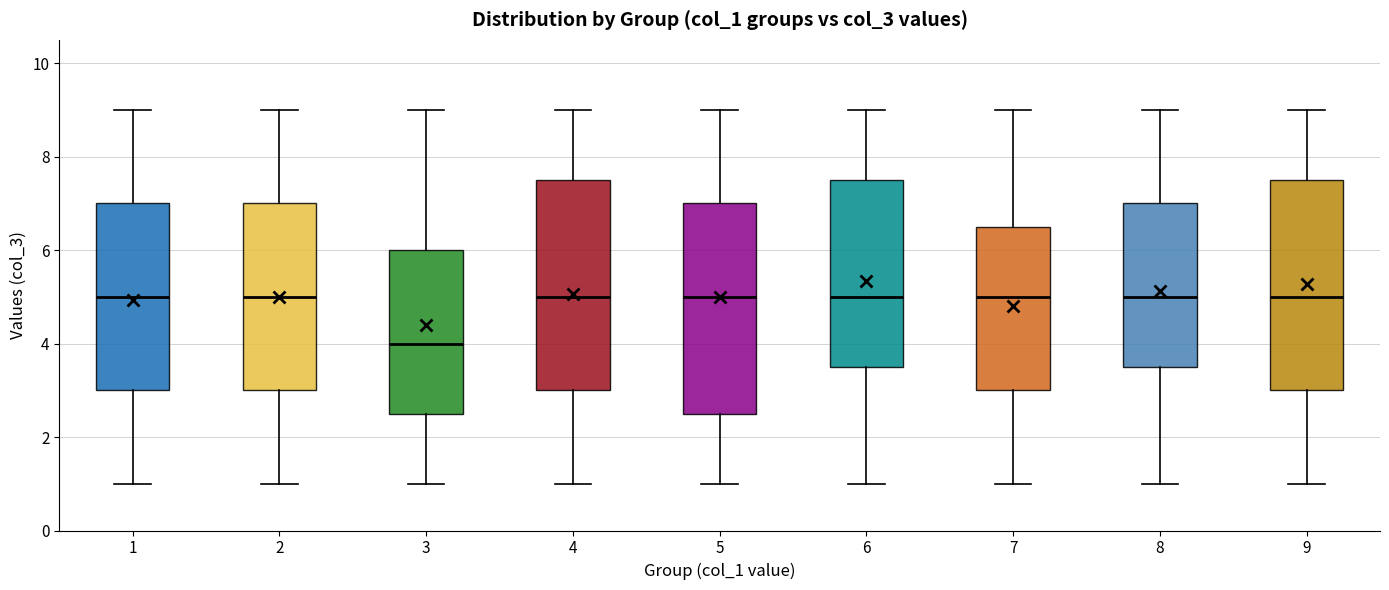

Reading left to right, transcribe this box plot: for each box, give where its median line is, the range the box spans, and where its two whiskers end, as read against the y-axis. The values are not printed on the chart, so give them approximately, as read against the axis.

1: median 5.0, box 3.0 to 7.0, whiskers 1.0 to 9.0
2: median 5.0, box 3.0 to 7.0, whiskers 1.0 to 9.0
3: median 4.0, box 2.6 to 6.0, whiskers 1.0 to 9.0
4: median 5.0, box 3.0 to 7.6, whiskers 1.0 to 9.0
5: median 5.0, box 2.6 to 7.0, whiskers 1.0 to 9.0
6: median 5.0, box 3.6 to 7.6, whiskers 1.0 to 9.0
7: median 5.0, box 3.0 to 6.6, whiskers 1.0 to 9.0
8: median 5.0, box 3.6 to 7.0, whiskers 1.0 to 9.0
9: median 5.0, box 3.0 to 7.6, whiskers 1.0 to 9.0